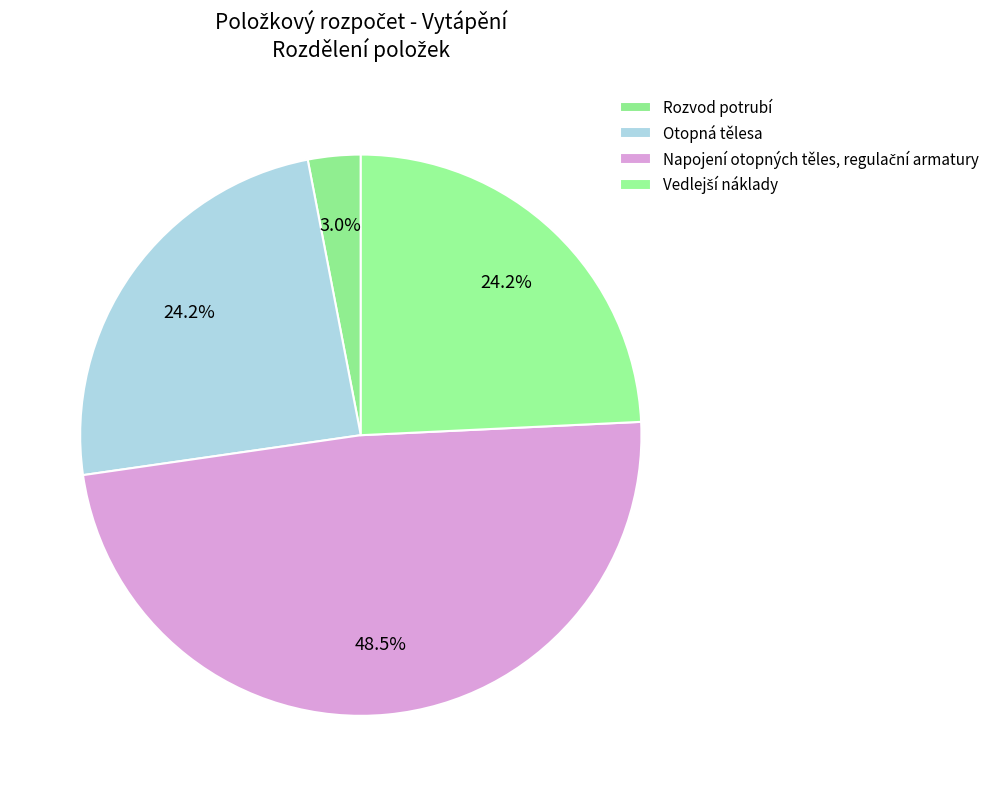

To the nearest percent, what is the average slice percentage?

25%